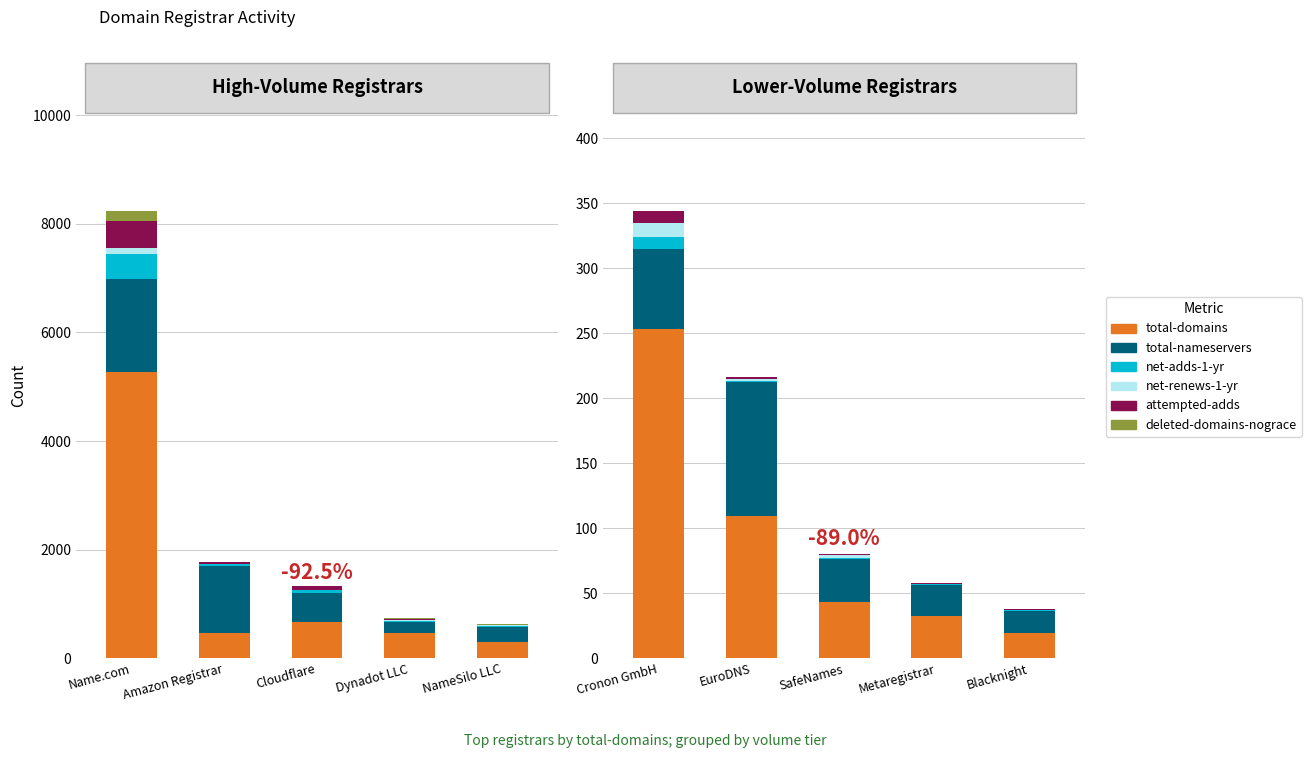

Which series has the largest range (max minus min)?

total-domains